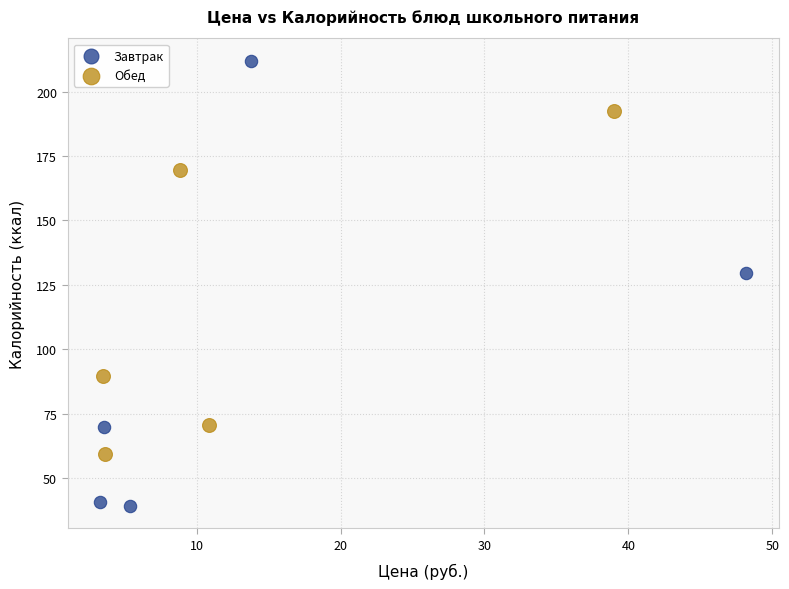

Which series has the largest Y range (max minus min)?

Завтрак